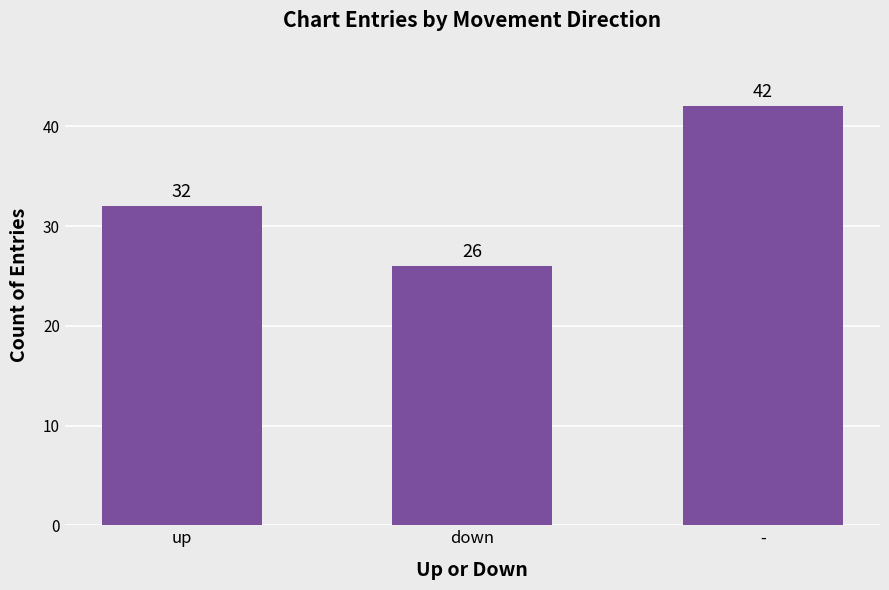

Does the chart contain any negative values?

No